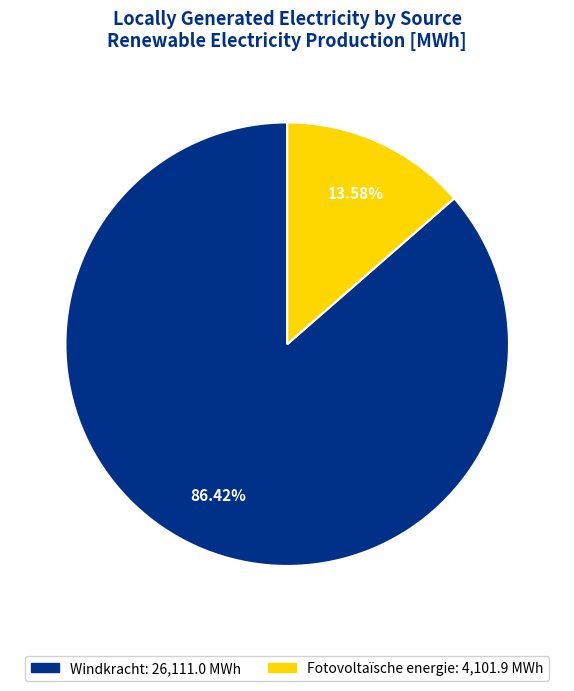

Is there any slice that represents more than half of the pie?

Yes